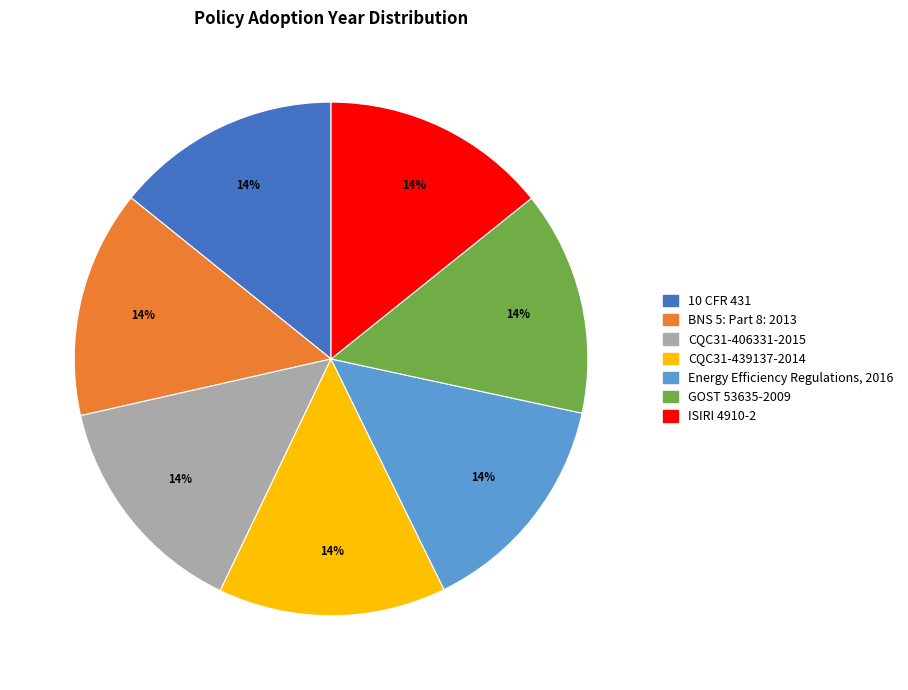

Is there any slice that represents more than half of the pie?

No